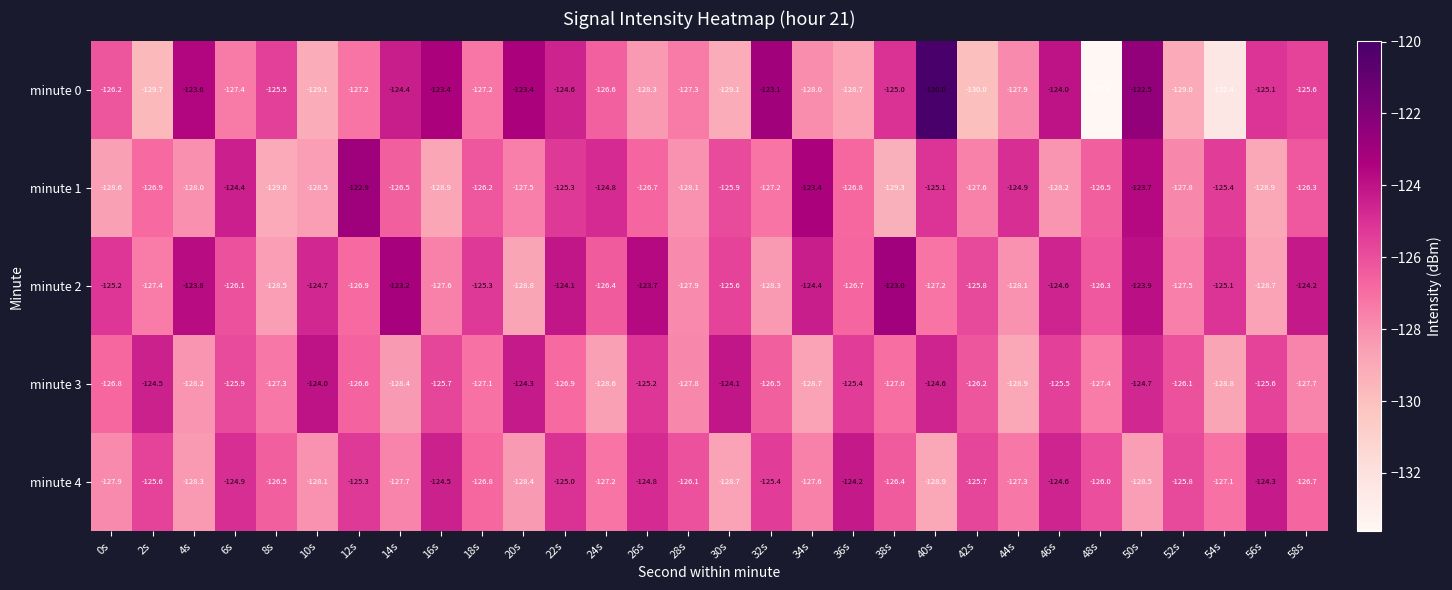

The minute 4 series shows -125.4 at 32s. True or false?

True